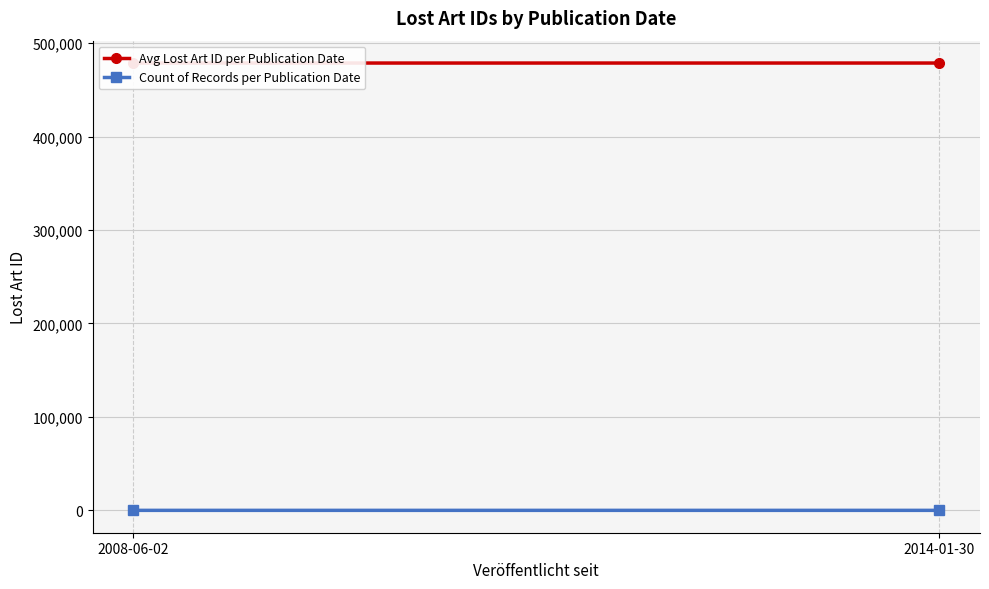

Reading right to left, extract all data points from this chart.

Avg Lost Art ID per Publication Date: 478764.3	478748.5
Count of Records per Publication Date: 3.0	2.0